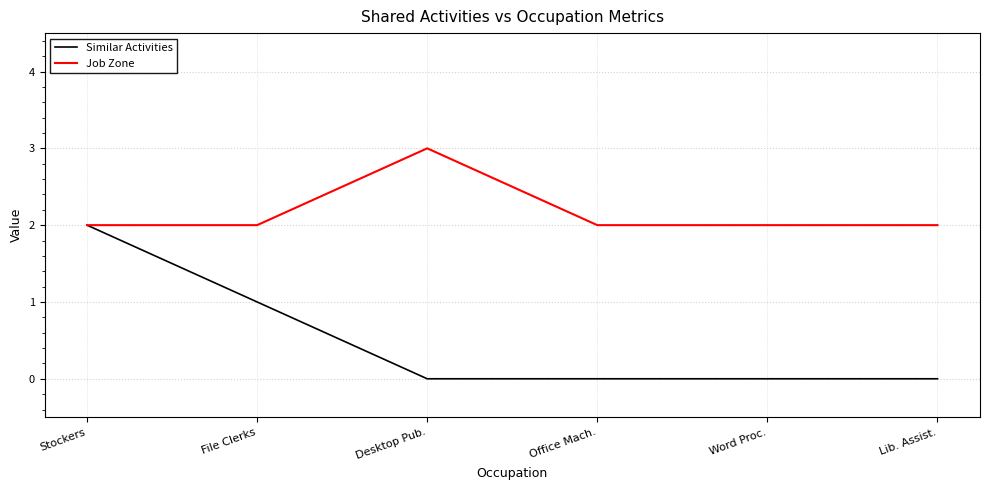

What position from the left is Lib. Assist.?

6